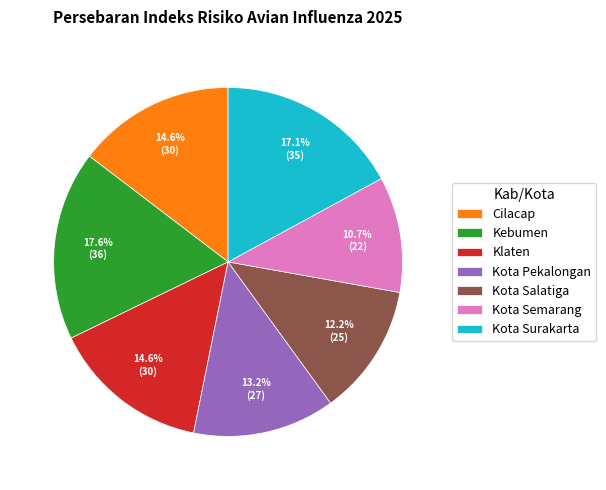

To the nearest percent, what is the difference between the largest and smallest slice percentages?

7%